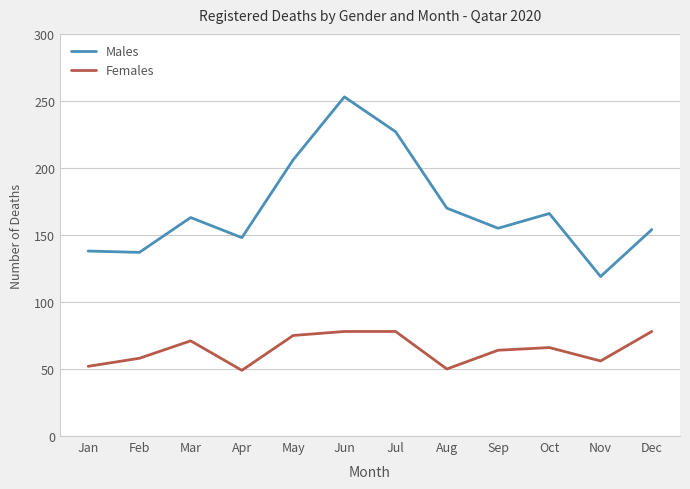

True or false: Males and Females intersect in this chart.

False